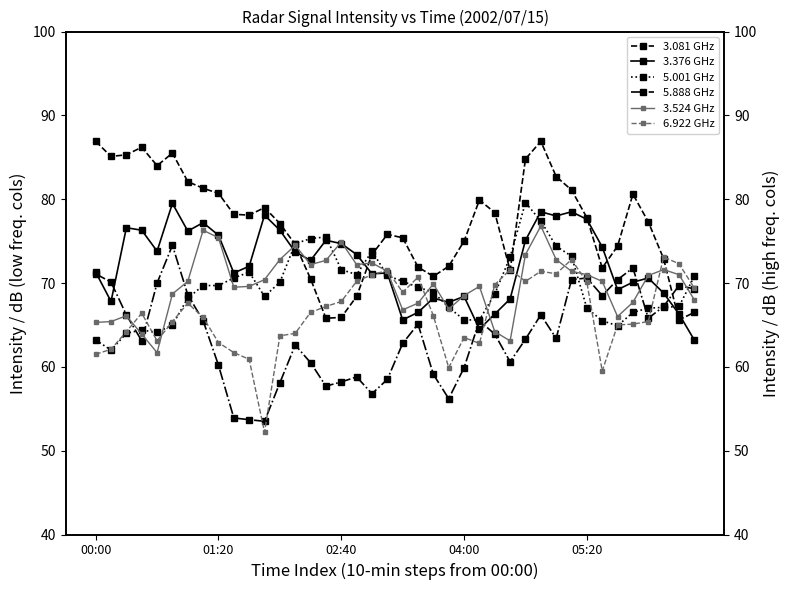

What is the highest value of the 3.081 GHz series?

86.9